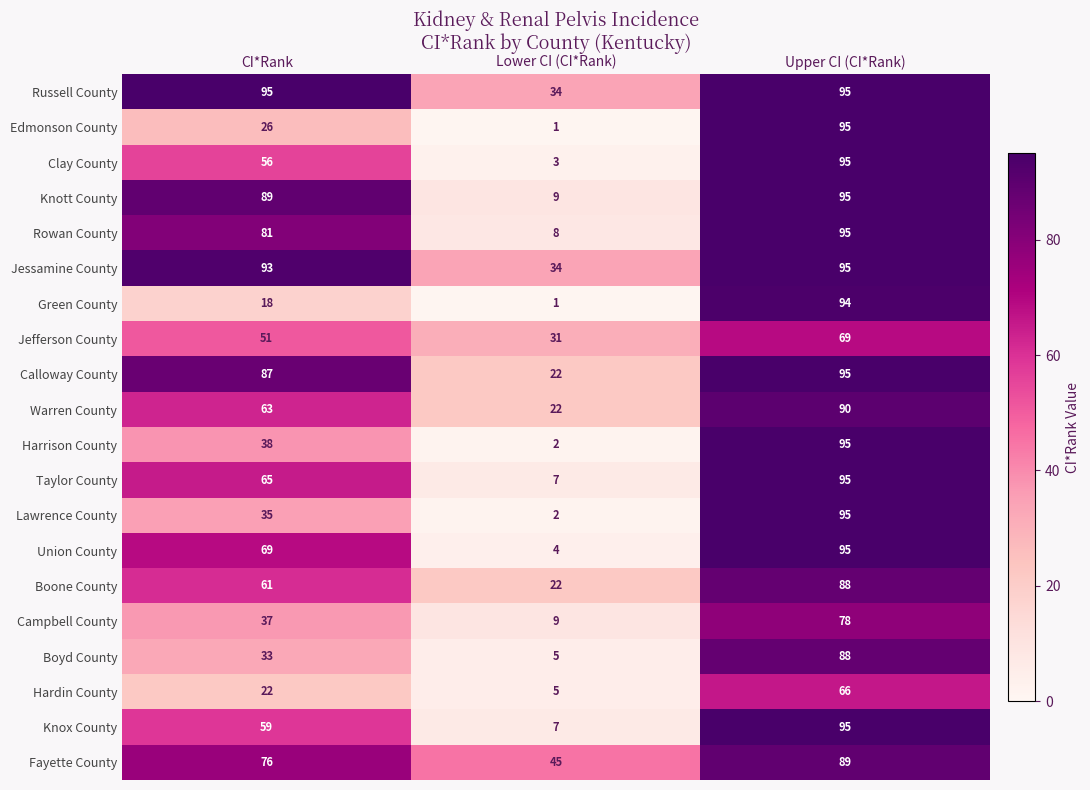

How many data points in Hardin County are less than 22?

1